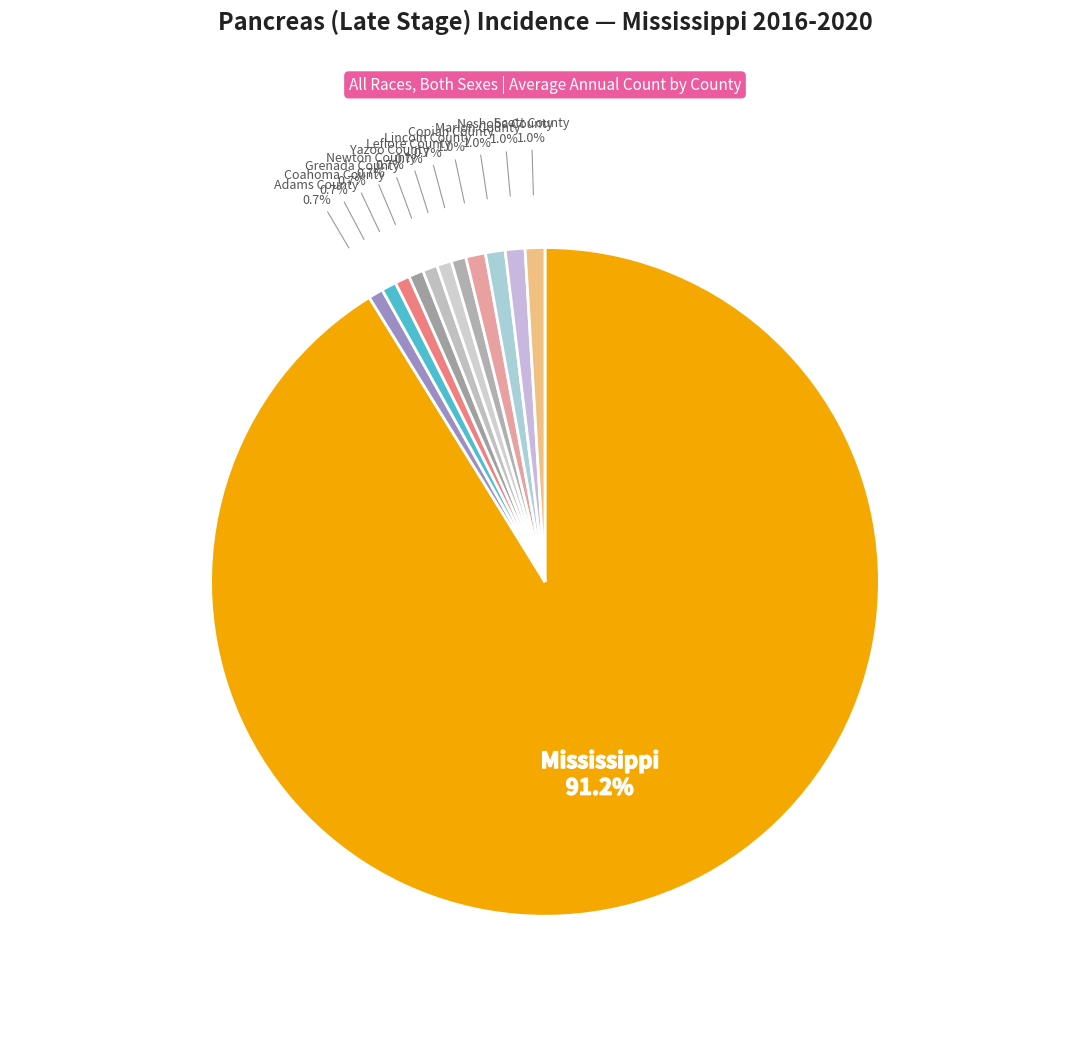

Which category has the biggest portion of the pie?

Mississippi